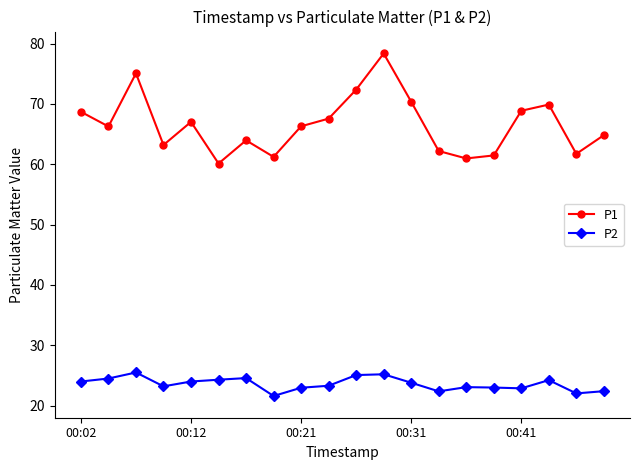

At how many categories does at least one series exceed 37?

20